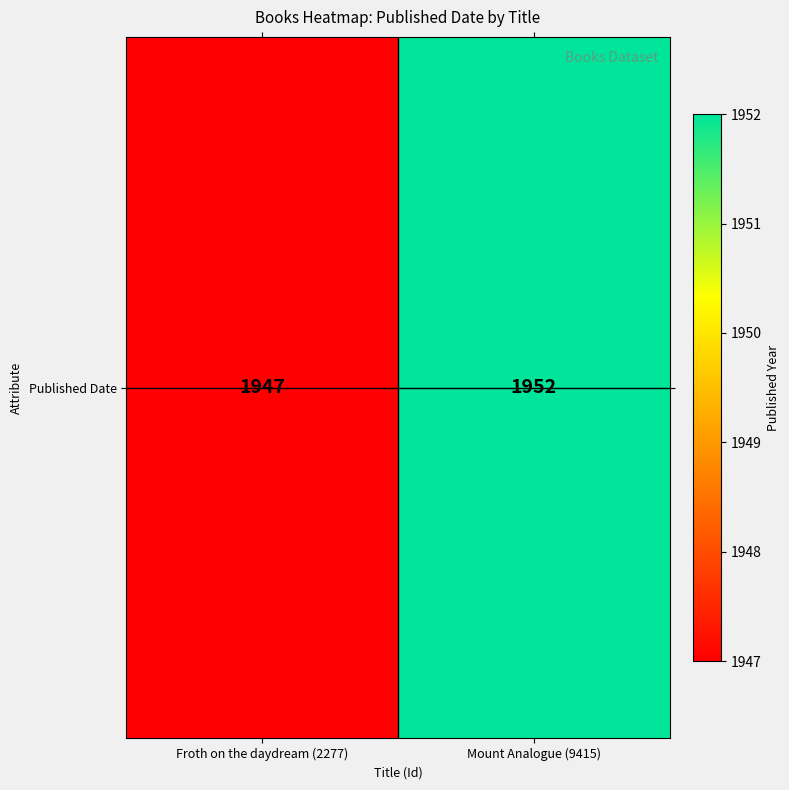

What is the difference between the maximum and minimum values?

5